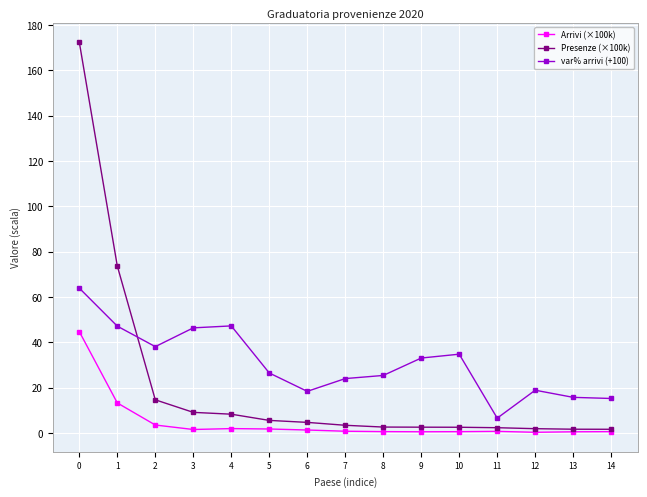

What is the greatest value displayed?

172.3